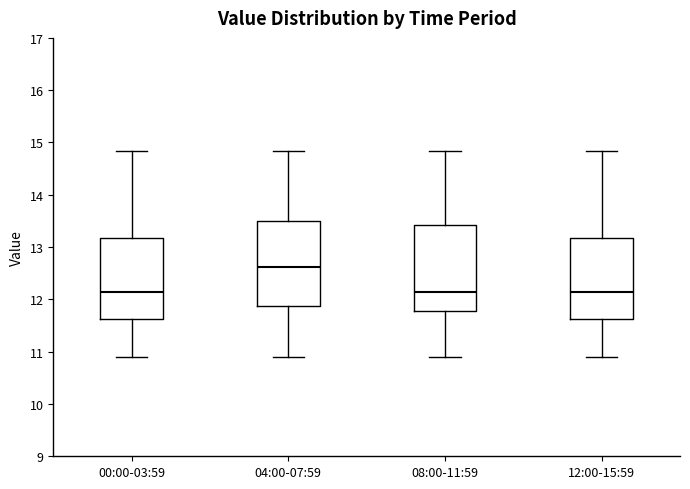

Which box's median line is the highest?

04:00-07:59